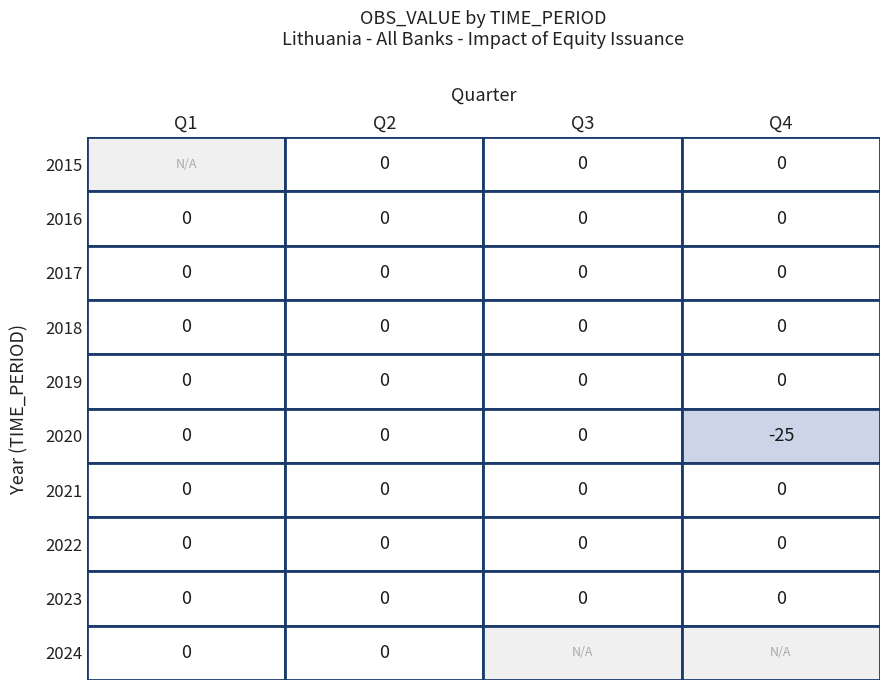

Between 2 and 0, which is larger?

2